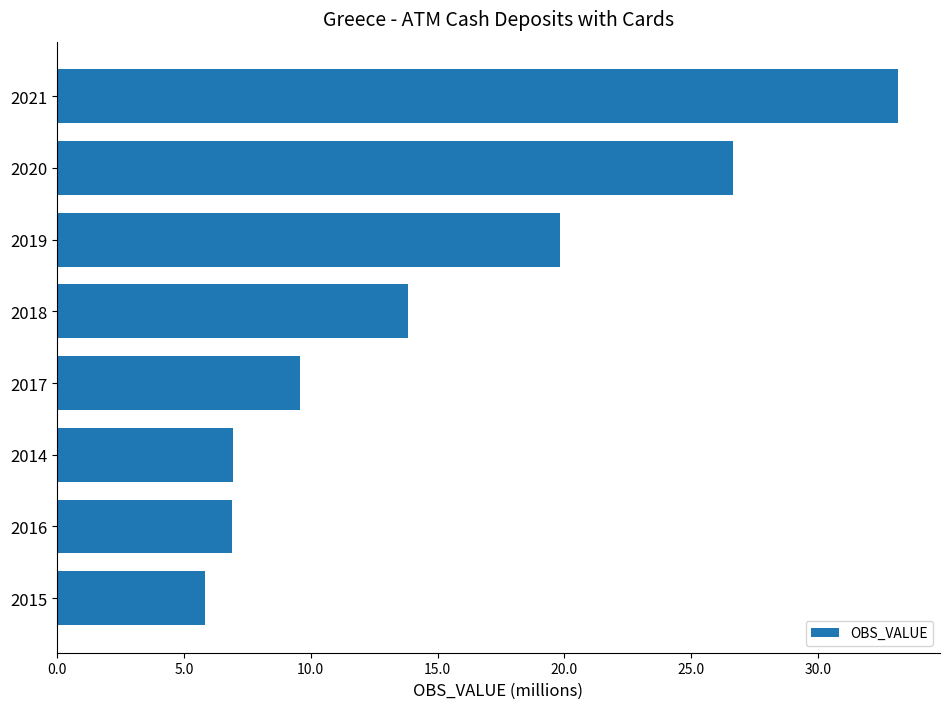

The chart shows a value of 33.1 at 2021. True or false?

True